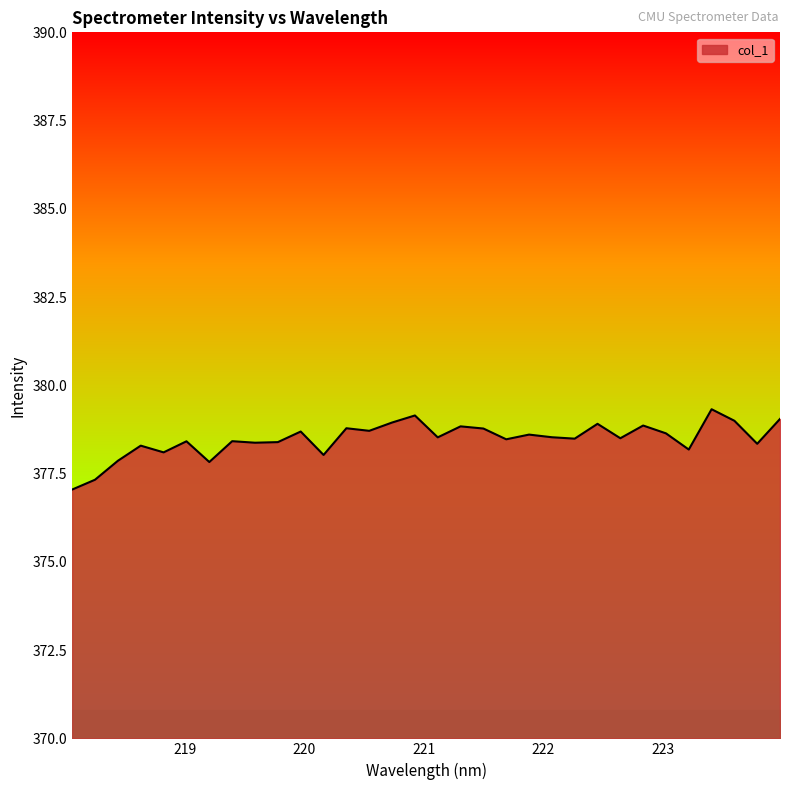

What is the greatest value displayed?

379.3